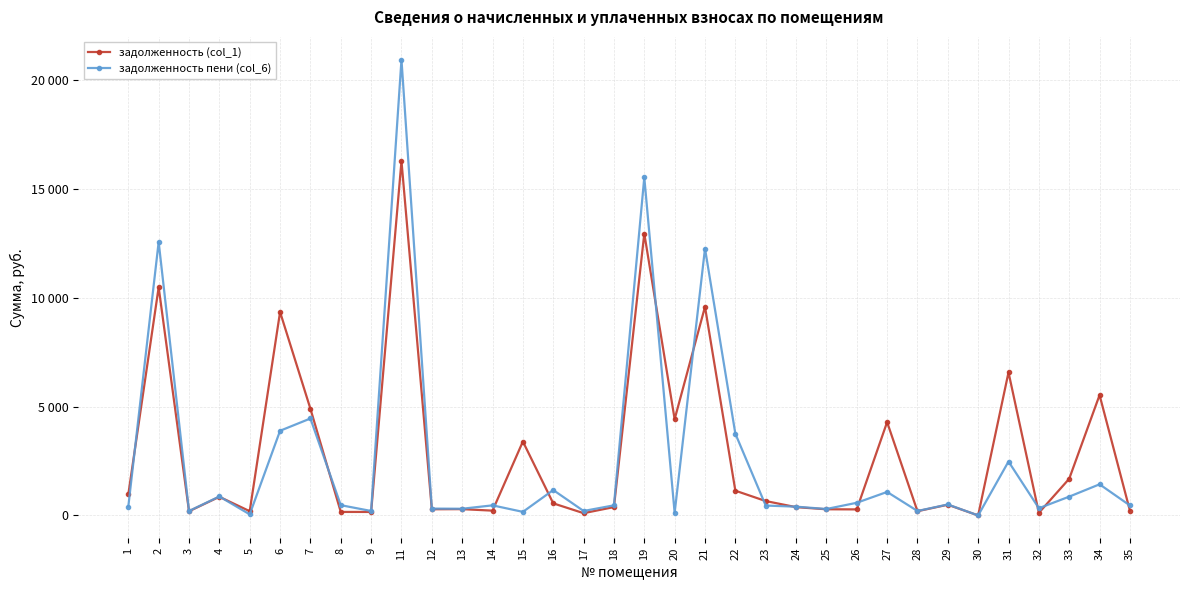

What are all the series names shown in the legend?

задолженность (col_1), задолженность пени (col_6)